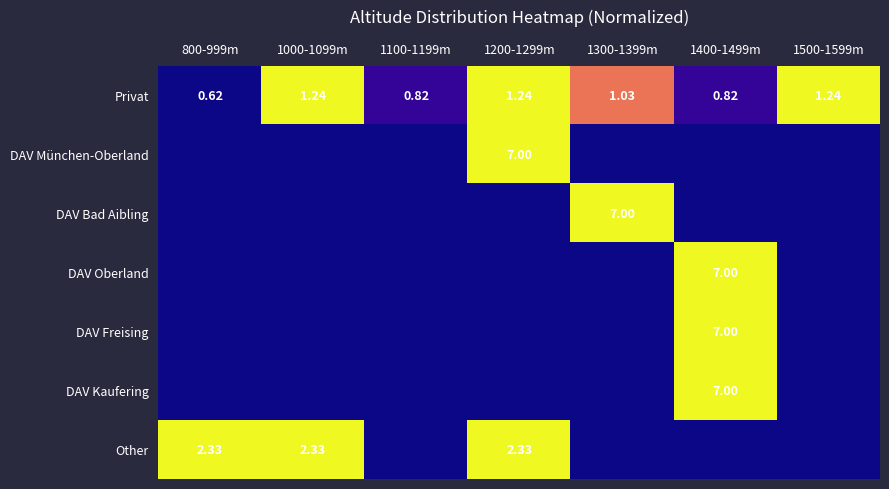

List the series in order of their peak value, lowest first.

Privat, Other, DAV München-Oberland, DAV Bad Aibling, DAV Oberland, DAV Freising, DAV Kaufering